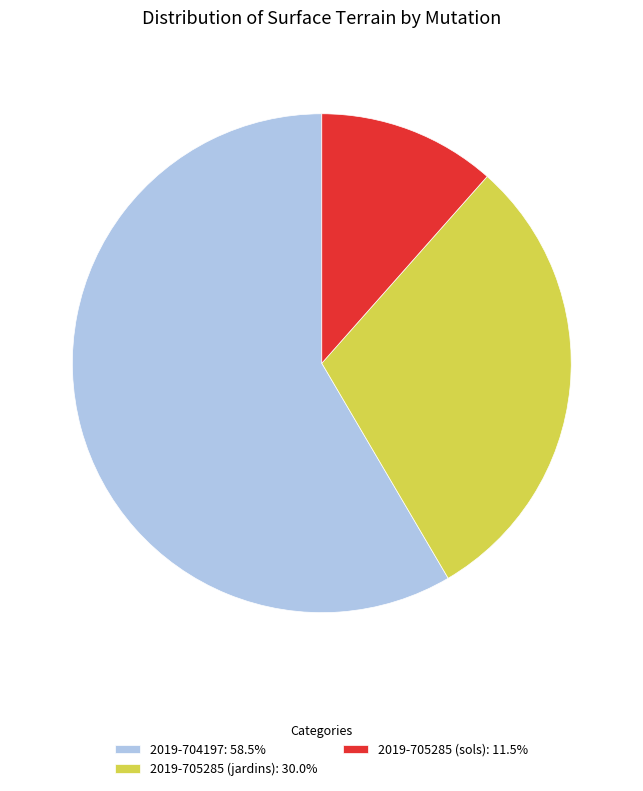

True or false: 2019-704197 accounts for 44% of the total.

False